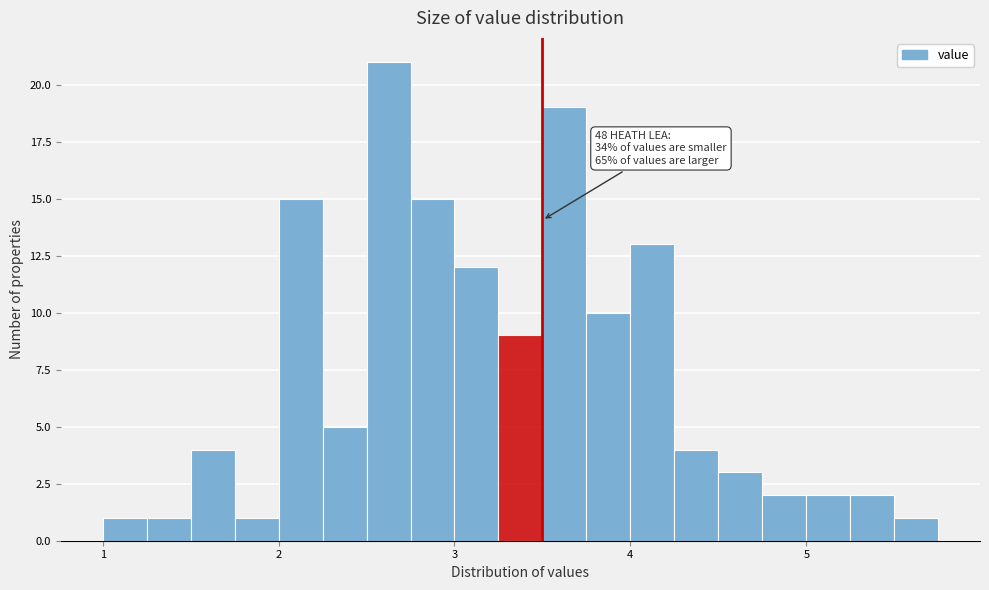

Read against the x-axis, roughly where is the centre of the tallest bar?

2.6